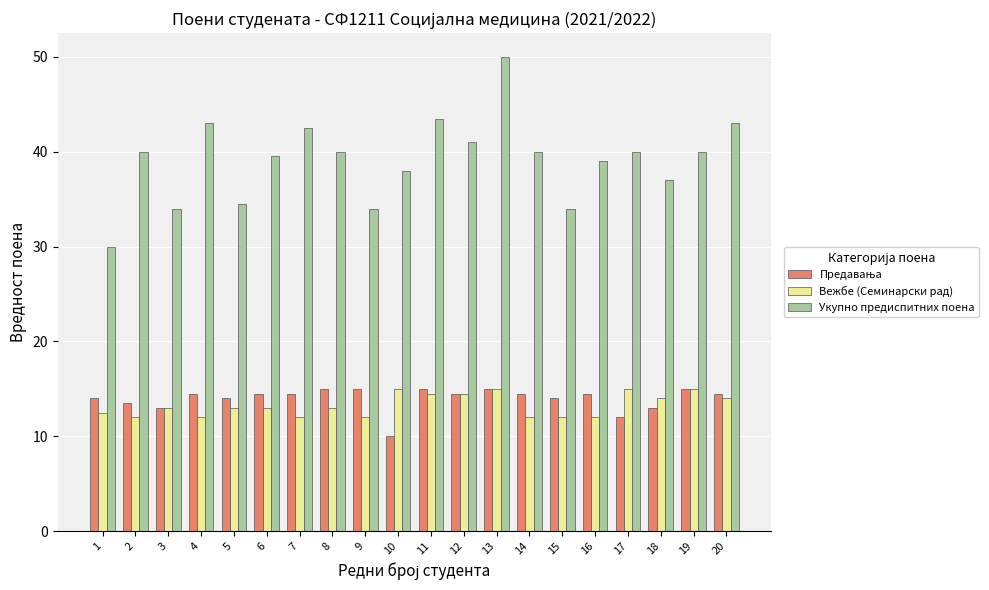

How many series are shown in this chart?

3